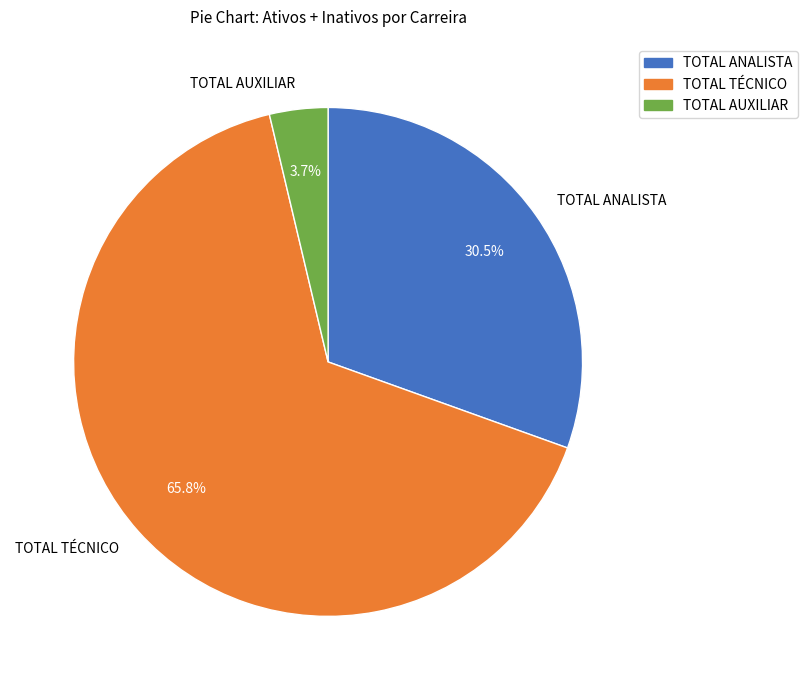

Combined, what portion of the pie is TOTAL ANALISTA and TOTAL AUXILIAR?

34.2%